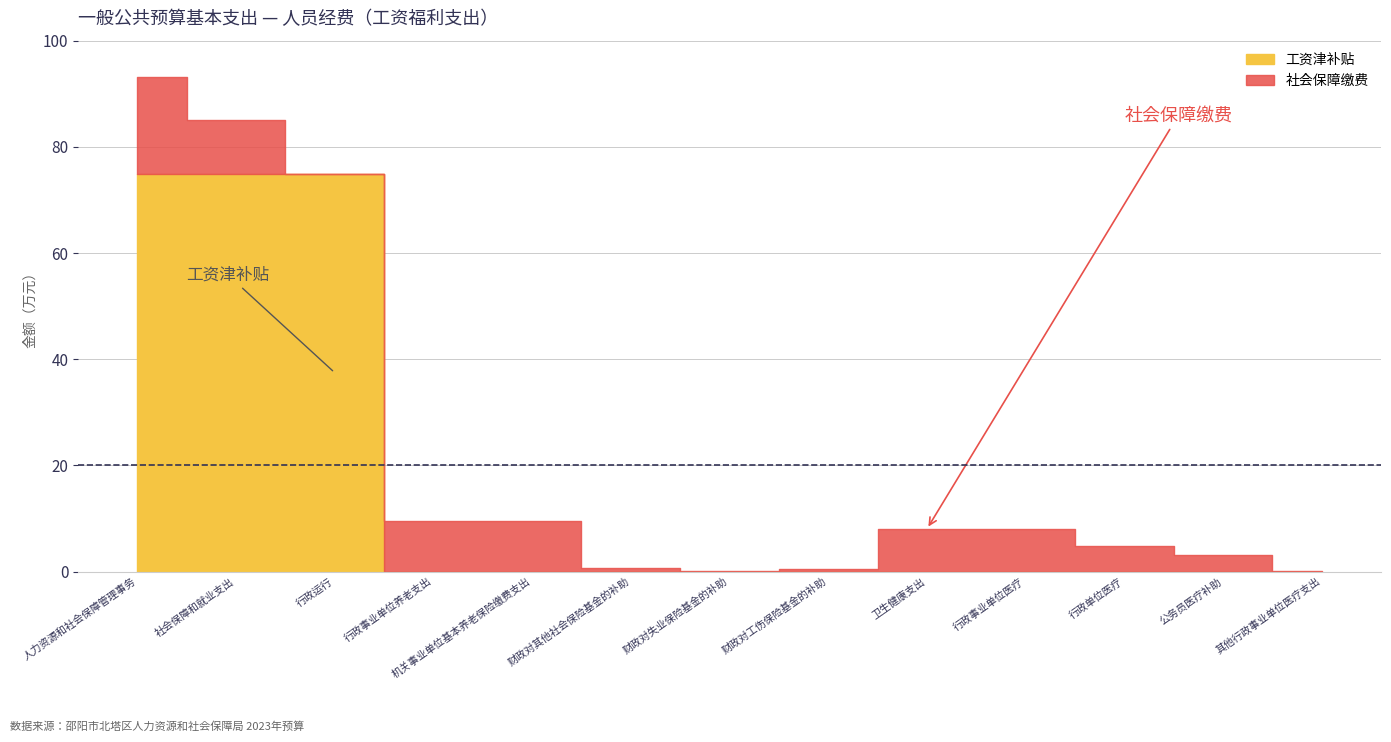

True or false: 工资津补贴 and 社会保障缴费 intersect in this chart.

True